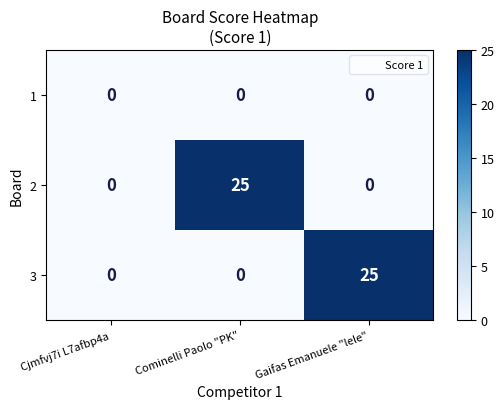

At which label does 2 reach its peak?

Cominelli Paolo "PK"